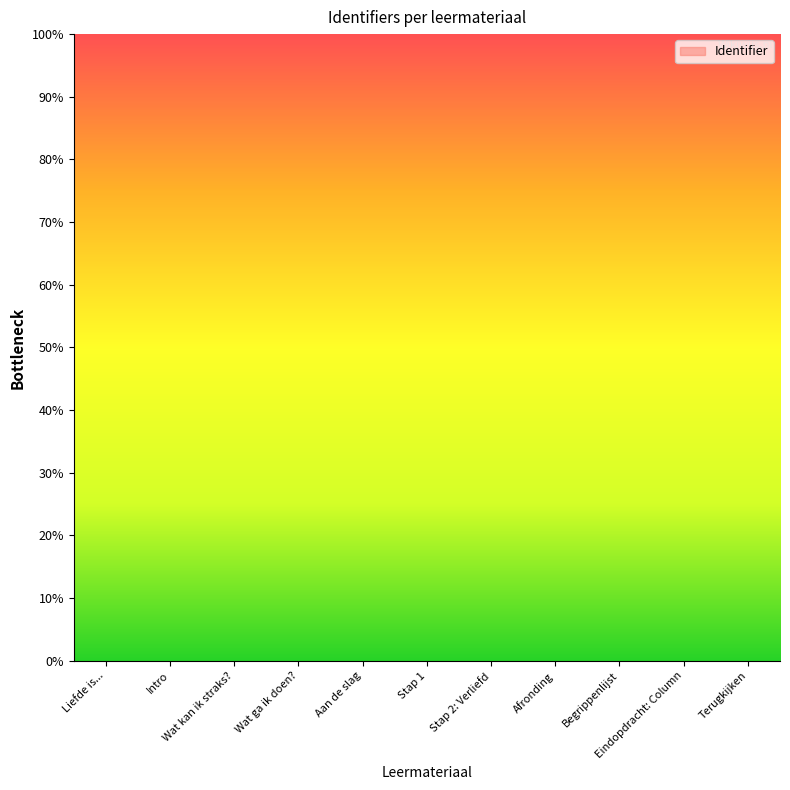

Which has a higher value, Begrippenlijst or Intro?

Begrippenlijst